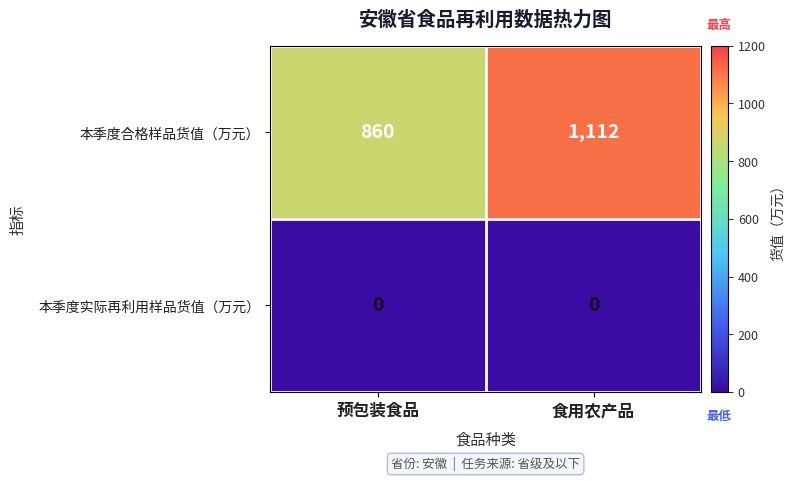

What is the highest value of the 本季度合格样品货值（万元） series?

1112